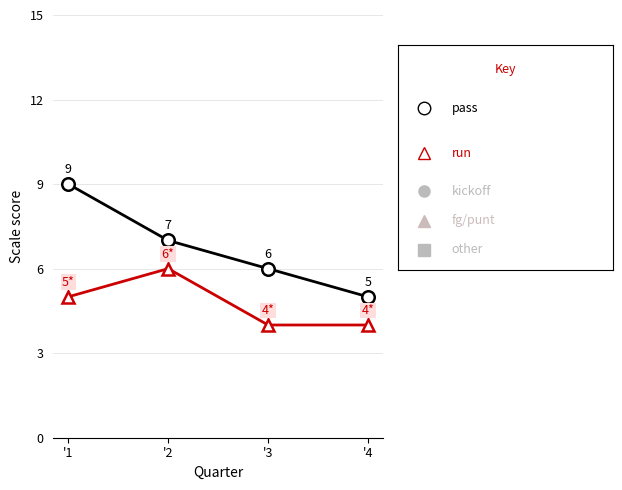

What is the spread (max minus min) of values at '1?

4